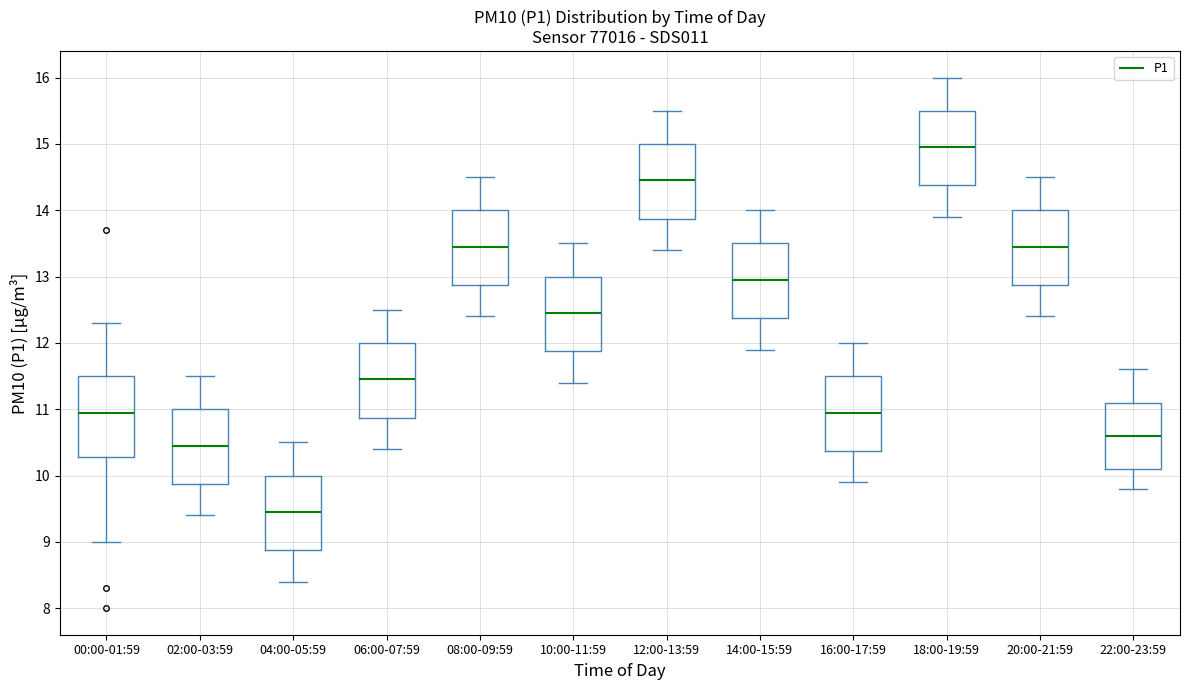

Which box's median line is the highest?

18:00-19:59